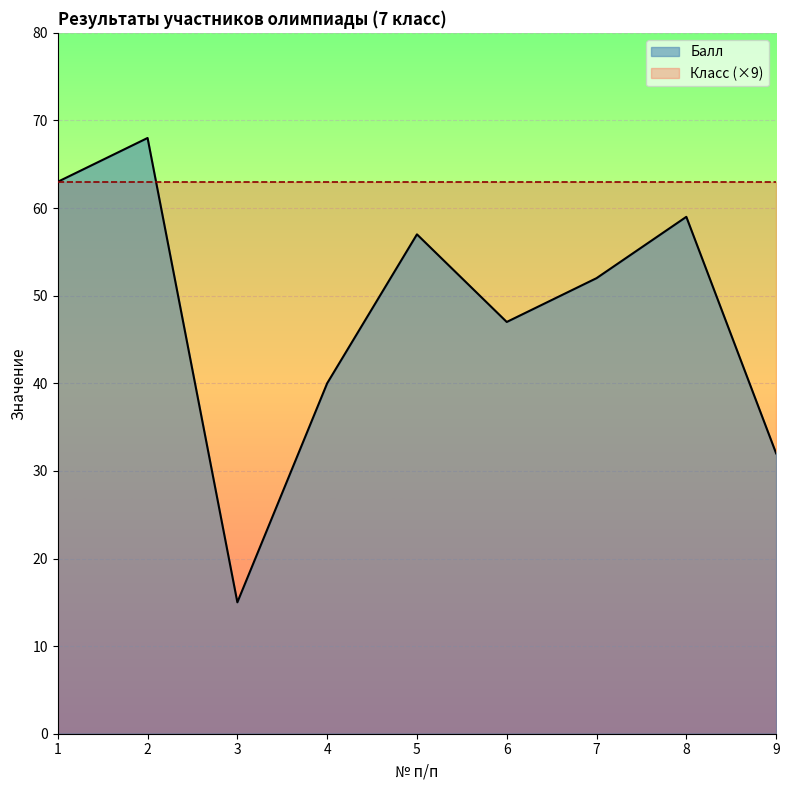

What is the minimum value shown in the chart?

15